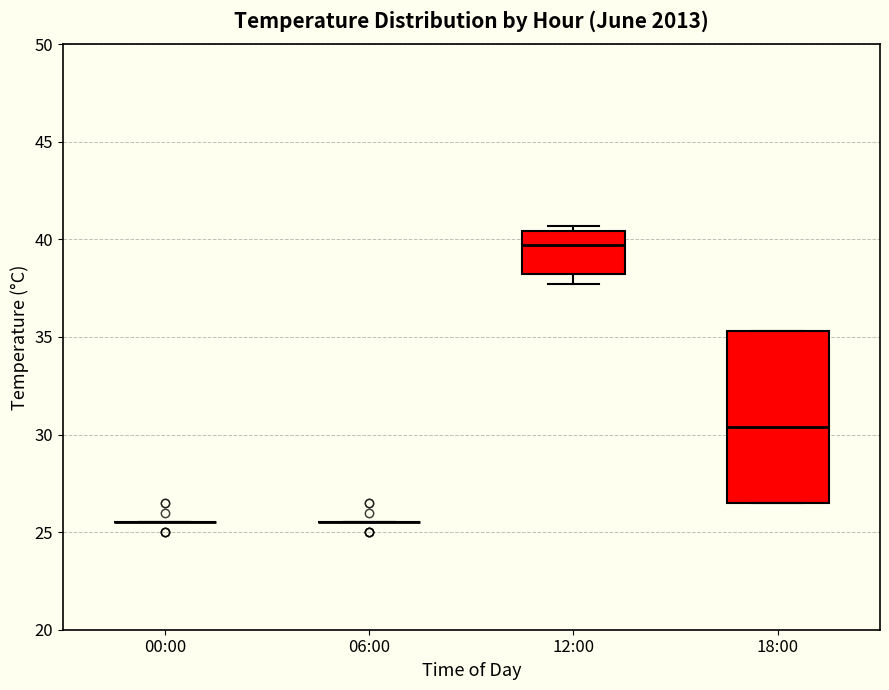

Which box is the tallest, from its lower edge to its upper edge?

18:00